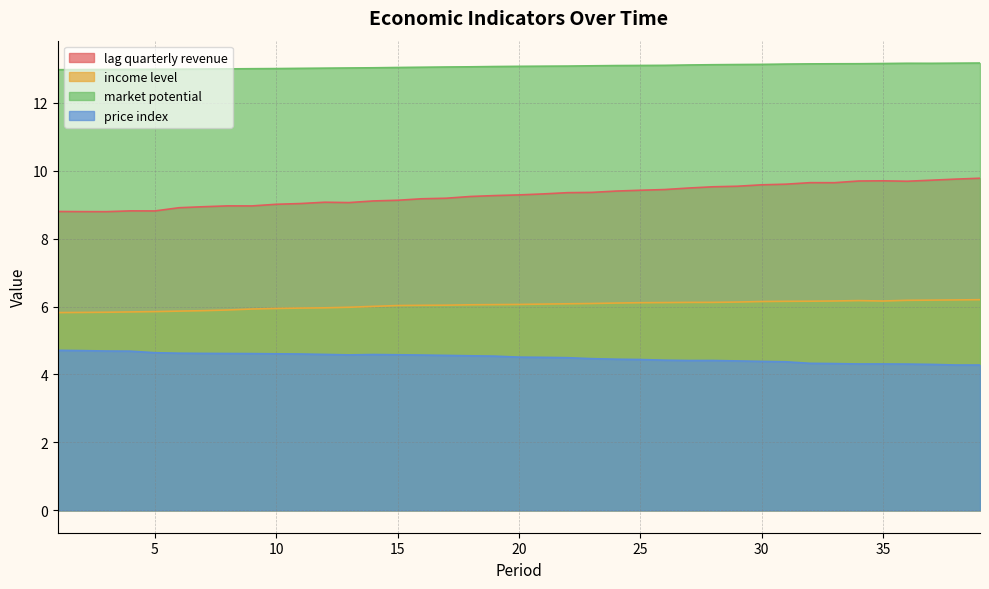

The lag quarterly revenue series shows 9.4 at 22. True or false?

True